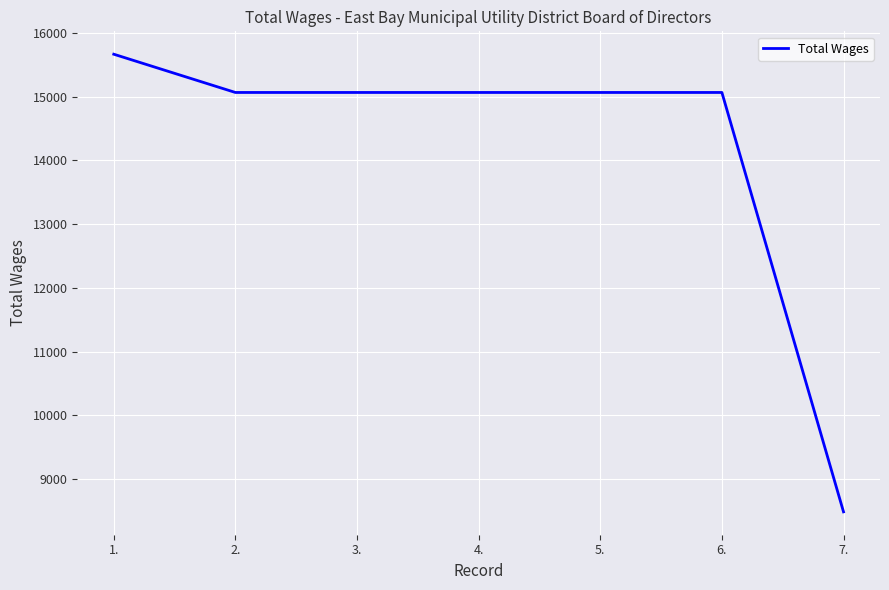

True or false: the data shows 6356 at 6..

False